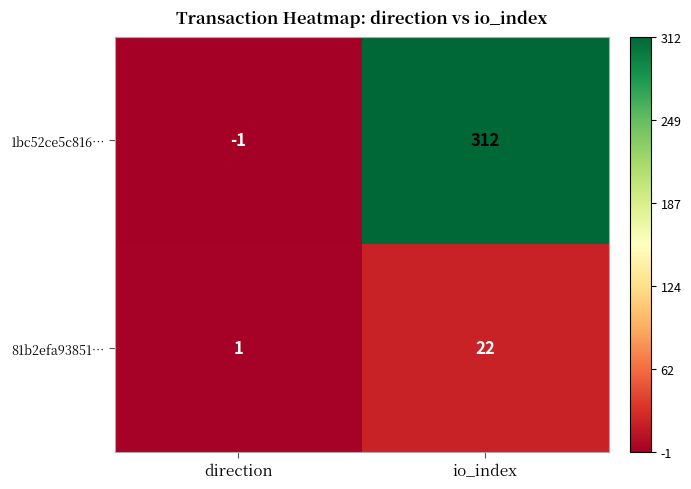

Which series changed the most between direction and io_index?

1bc52ce5c816…